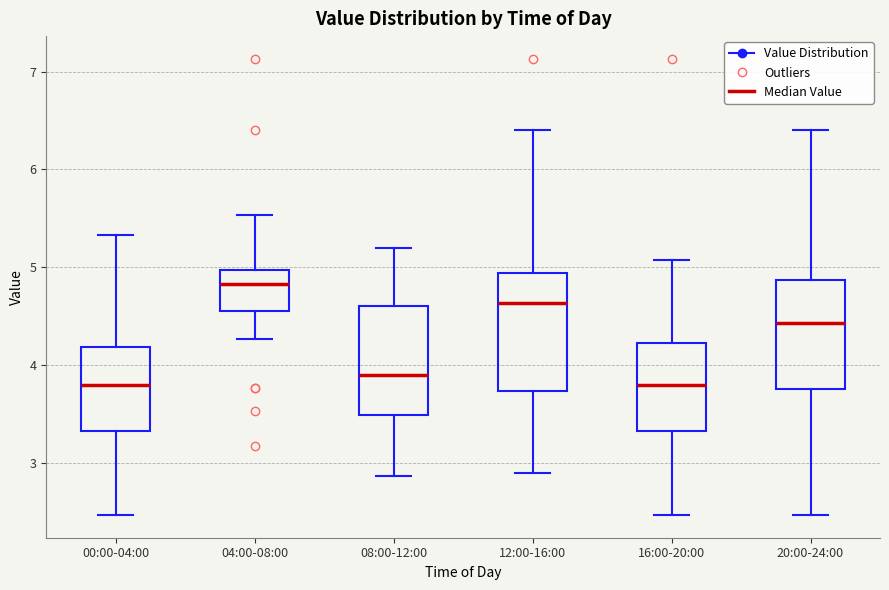

Where does the upper whisker of the box for 20:00-24:00 end on the y-axis? The values are not printed on the chart, so give them approximately, as read against the axis.

6.4